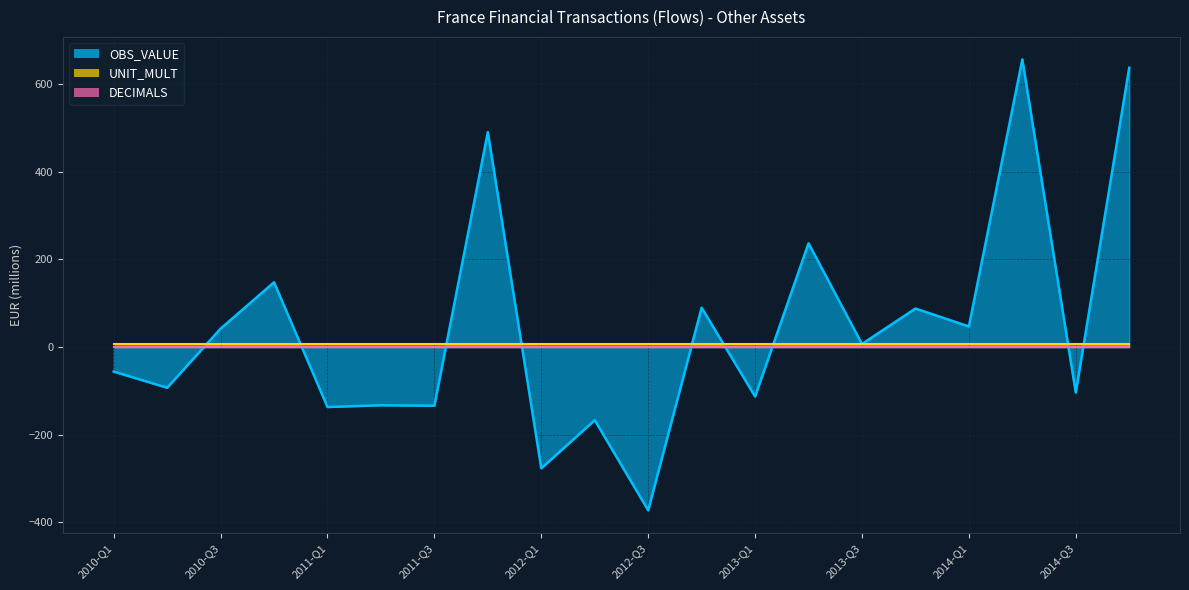

What is the value of the OBS_VALUE point at the 8th from the left?

491